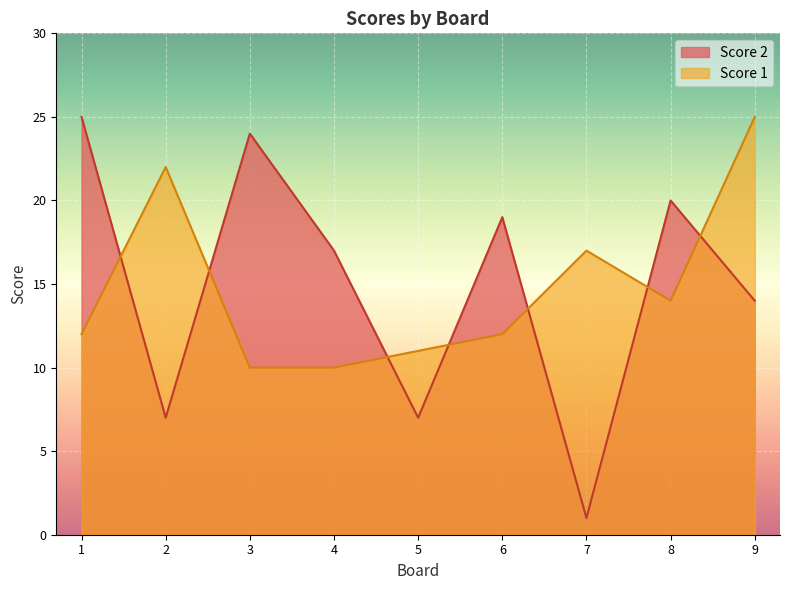

Count the number of data series in this chart.

2